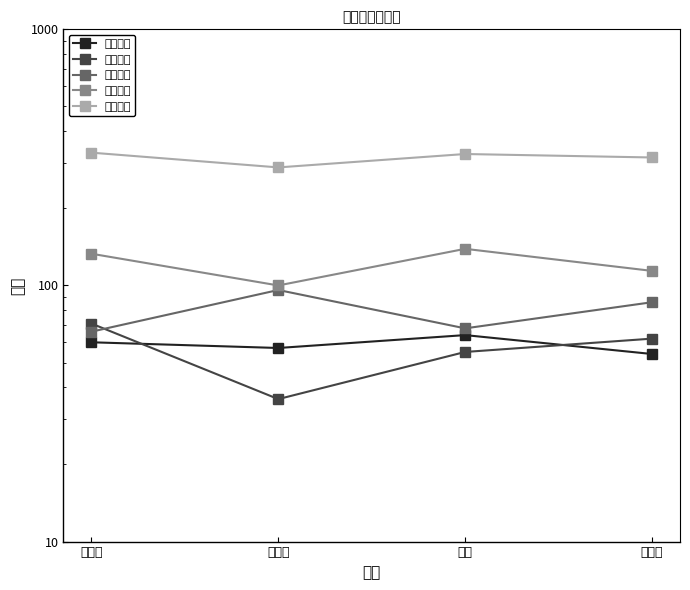

True or false: 第一单元 and 第四单元 intersect in this chart.

False